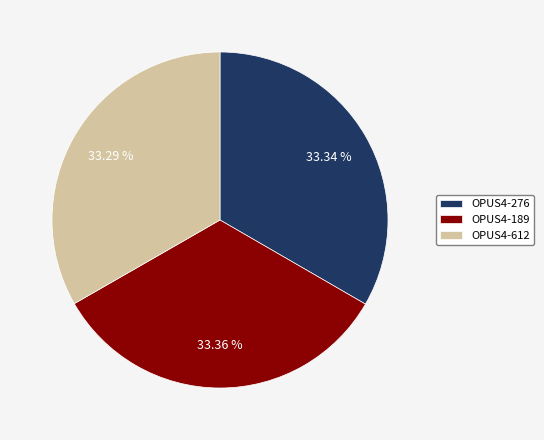

What percentage is the OPUS4-189 slice, to the nearest percent?

33%